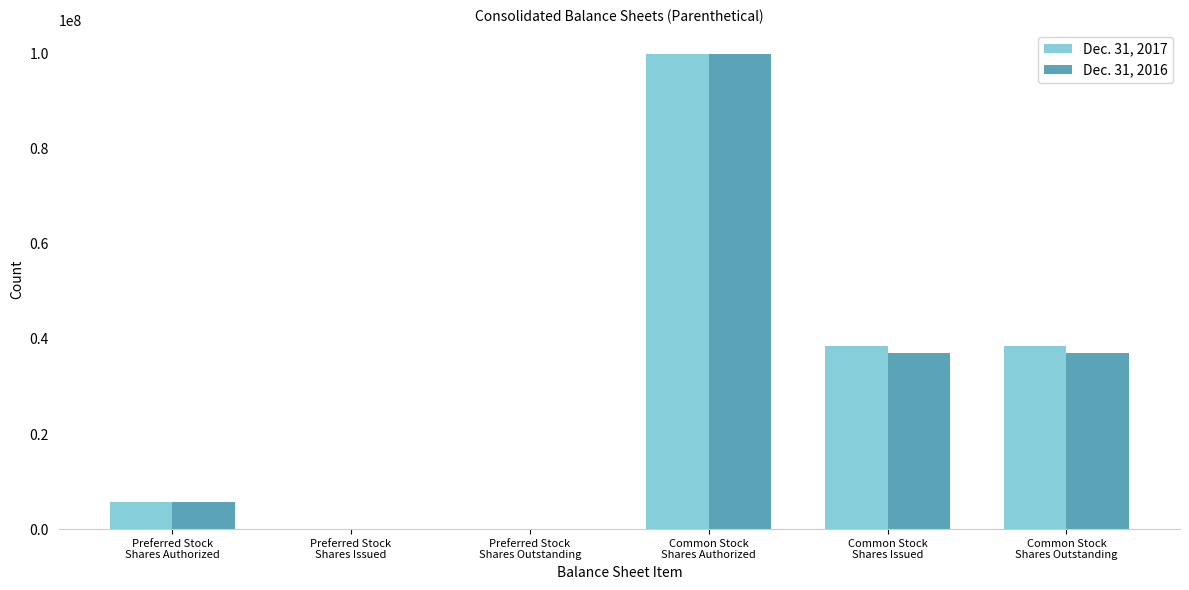

What is the greatest value displayed?

100000000